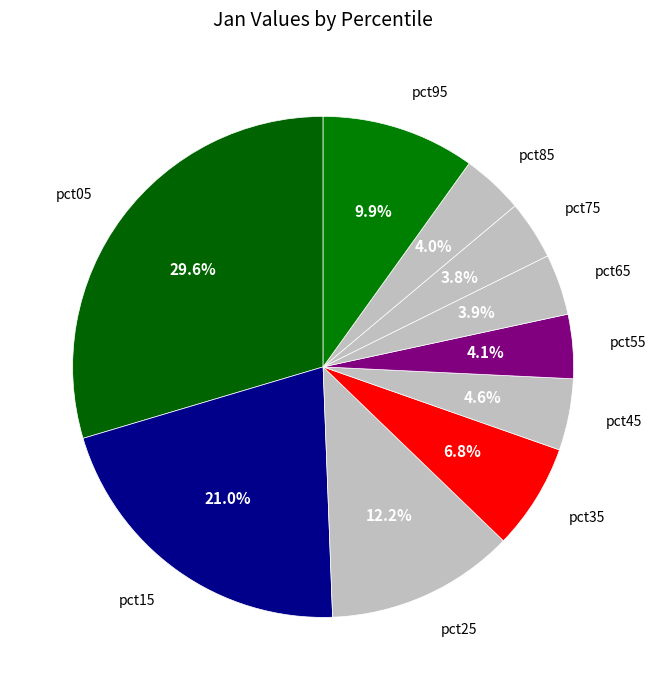

Count the number of slices in the pie.

10